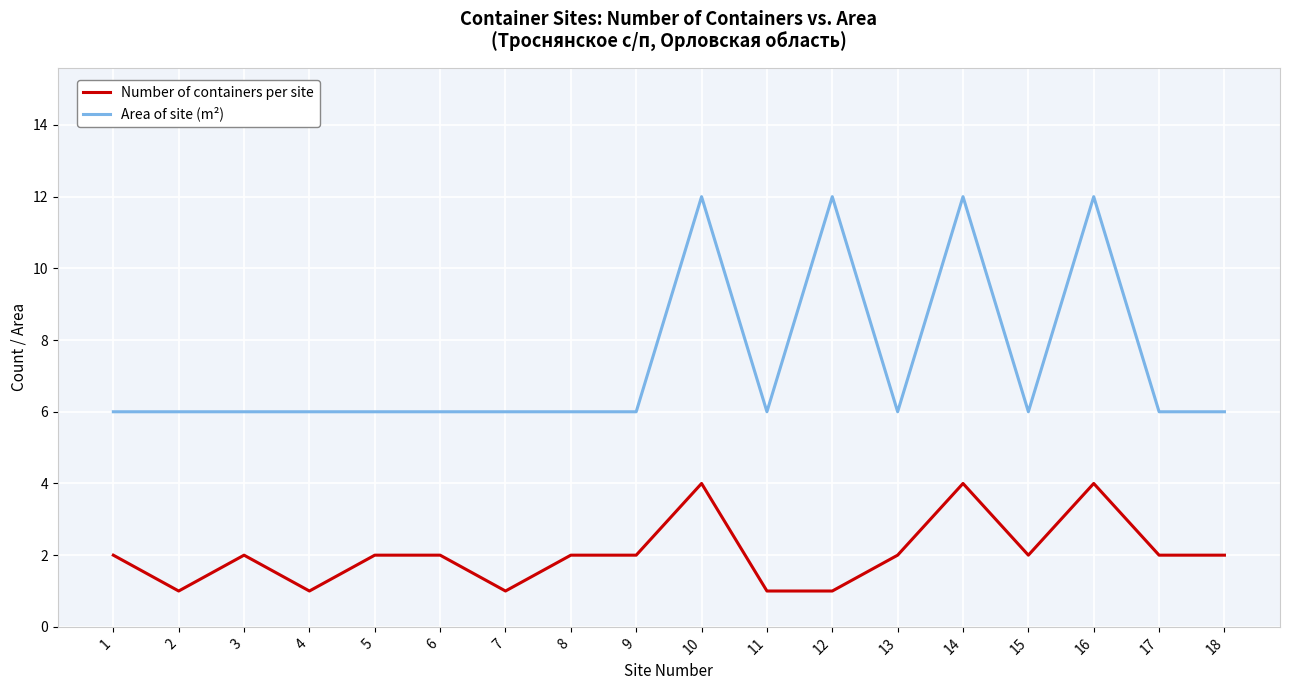

What is the total value across all series at 8?

8